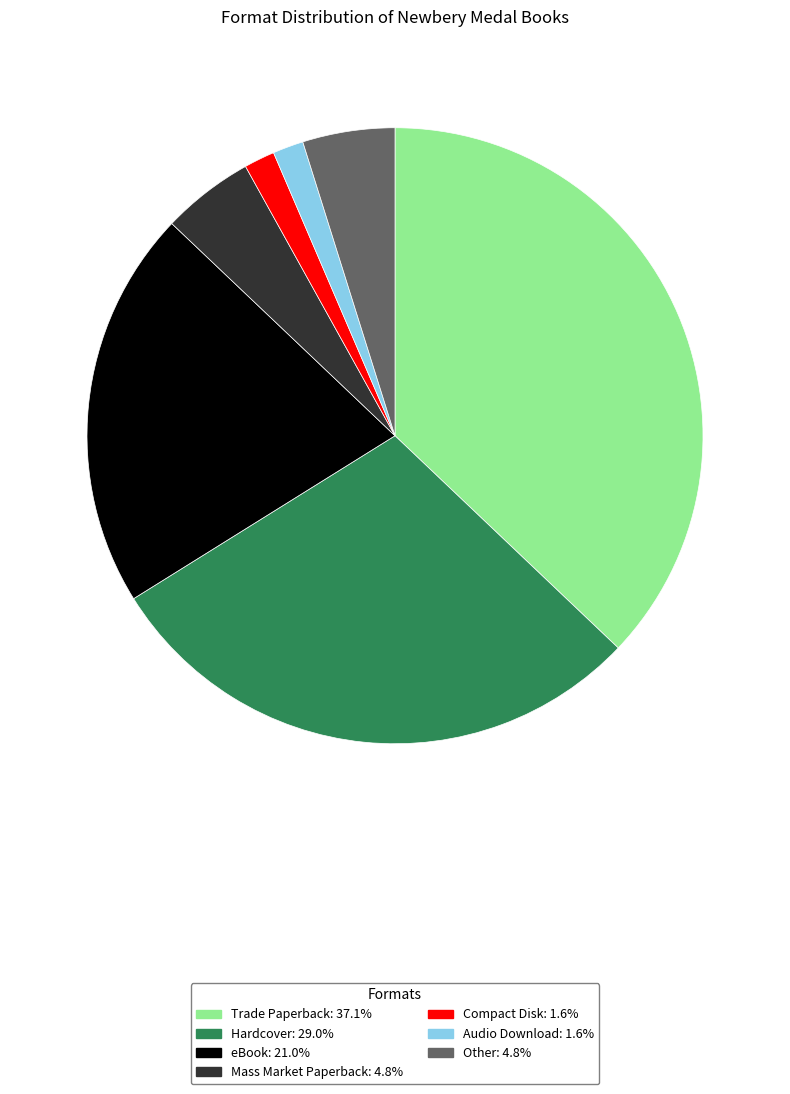

Do Hardcover and Mass Market Paperback together represent more than half of the pie?

No